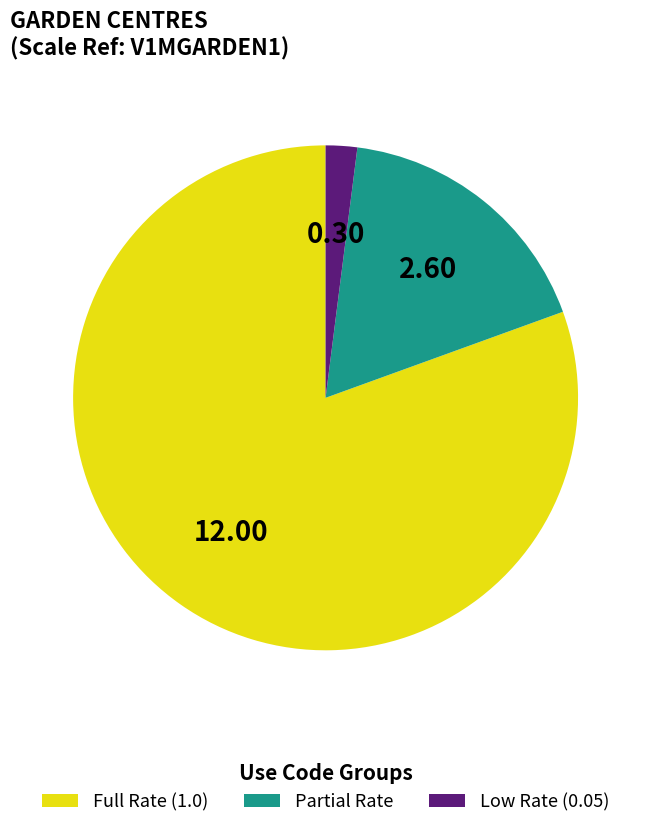

Between Partial Rate and Low Rate (0.05), which is larger?

Partial Rate